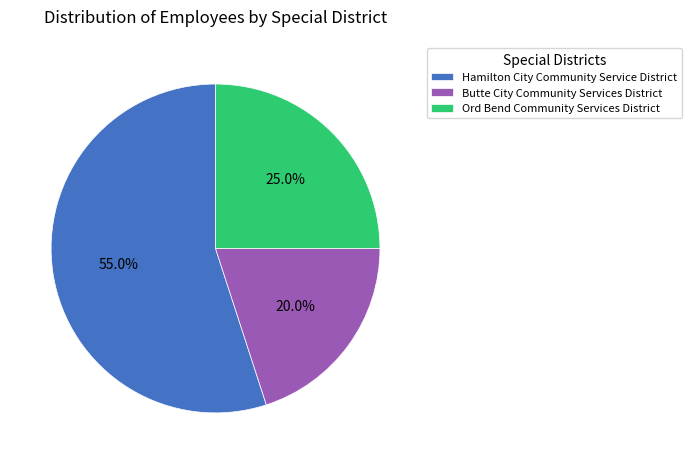

To the nearest percent, what is the average slice percentage?

33%